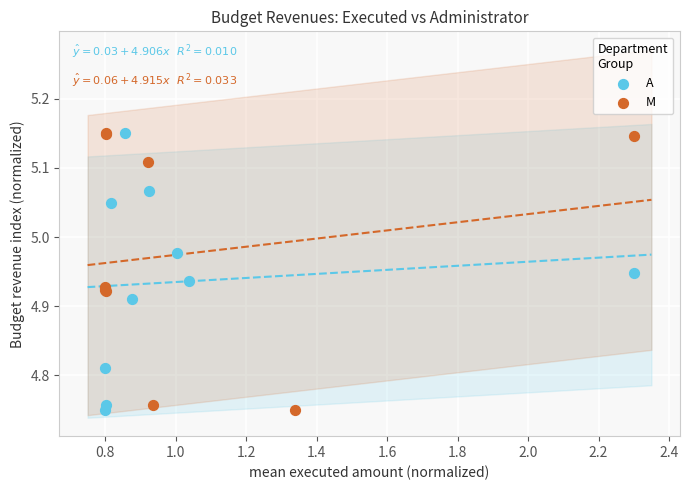

What are all the series names shown in the legend?

A, M